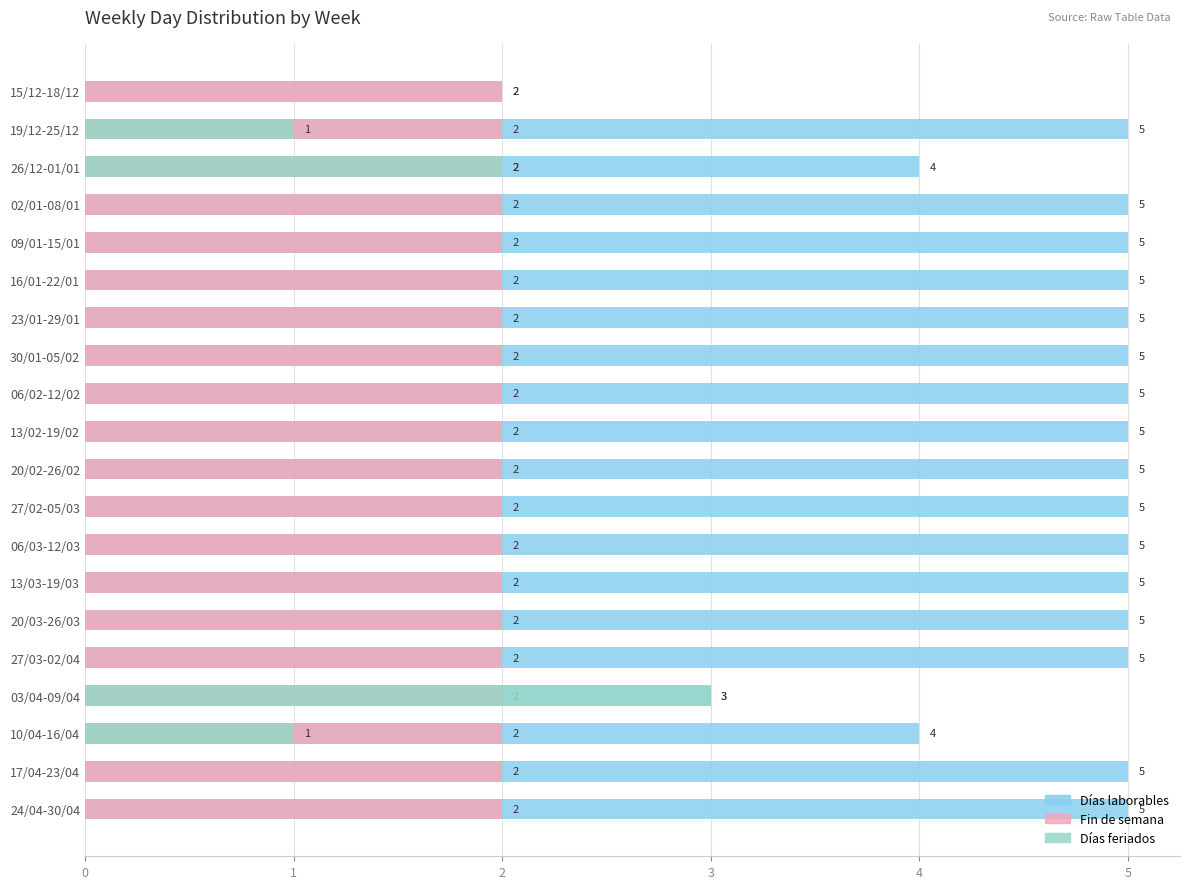

Is the value of Días laborables at 10 greater than the value of Fin de semana at 16?

Yes